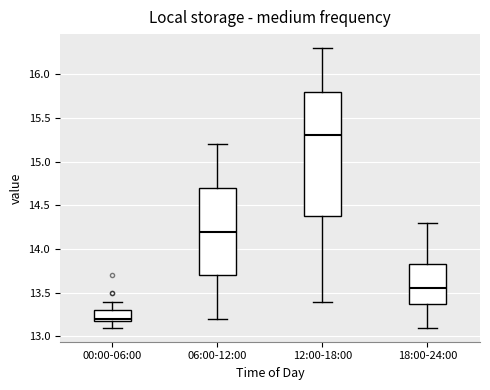

Where does the upper whisker of the box for 00:00-06:00 end on the y-axis? The values are not printed on the chart, so give them approximately, as read against the axis.

13.40